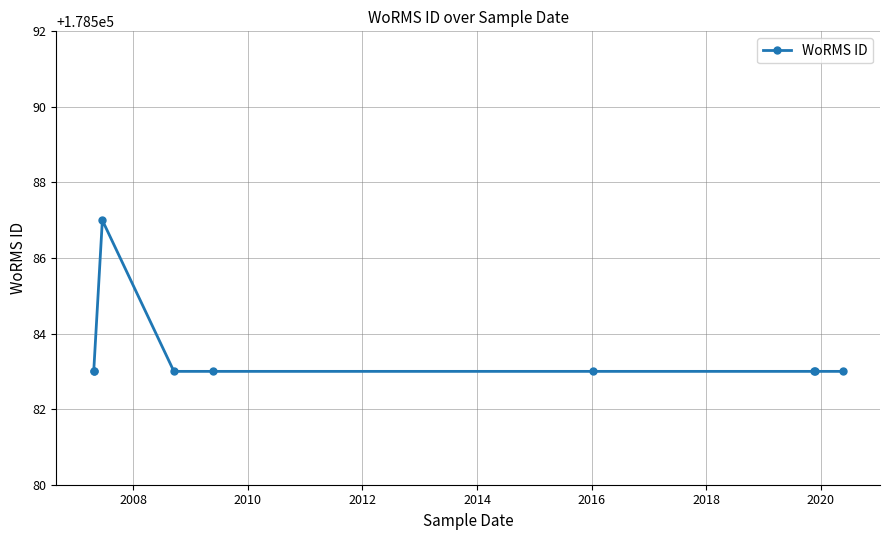

What is the average value?

178583